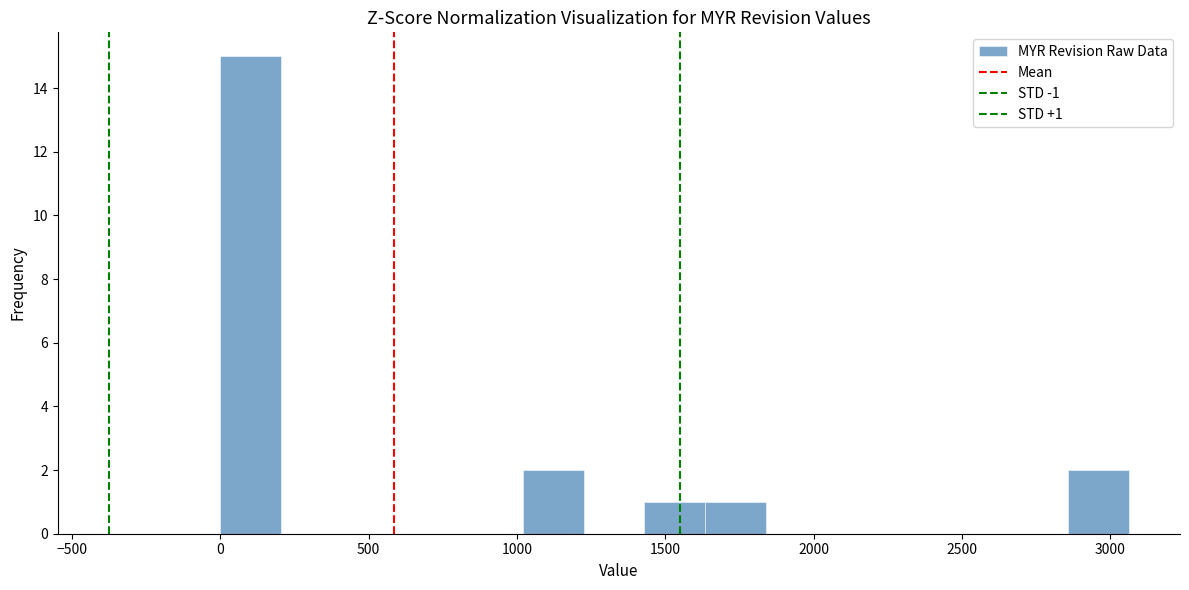

Over which range of the x-axis is the bar tallest?

0 to 200